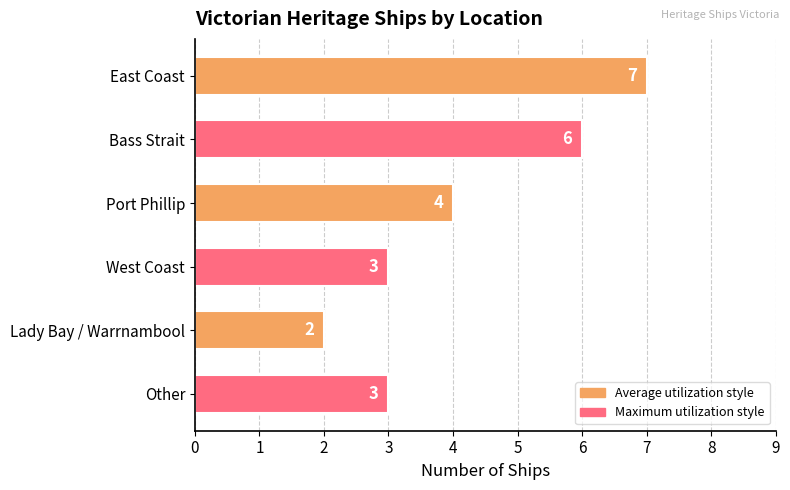

Which has a higher value, Bass Strait or West Coast?

Bass Strait